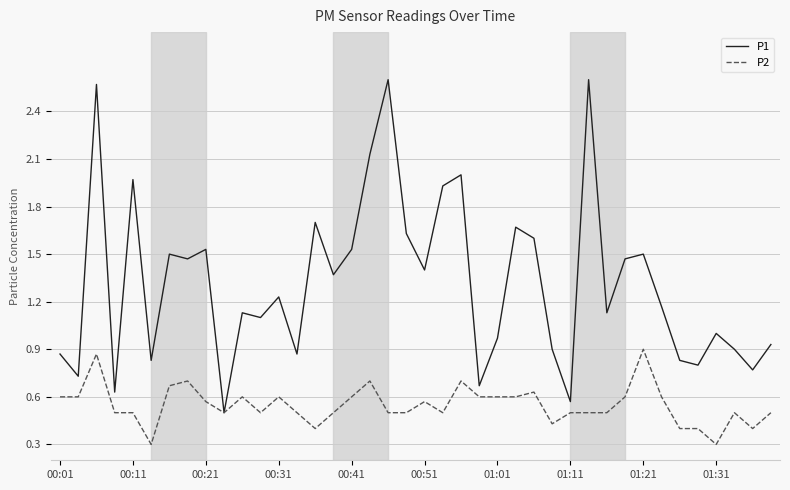

Which series has the widest spread of values?

P1